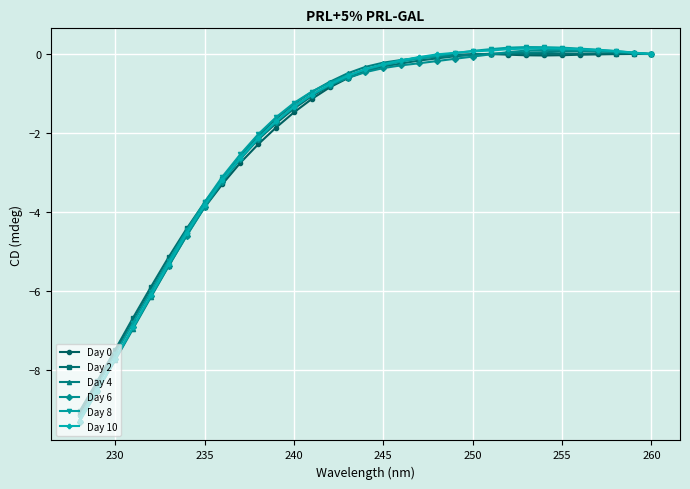

How many data points does each series have?

33